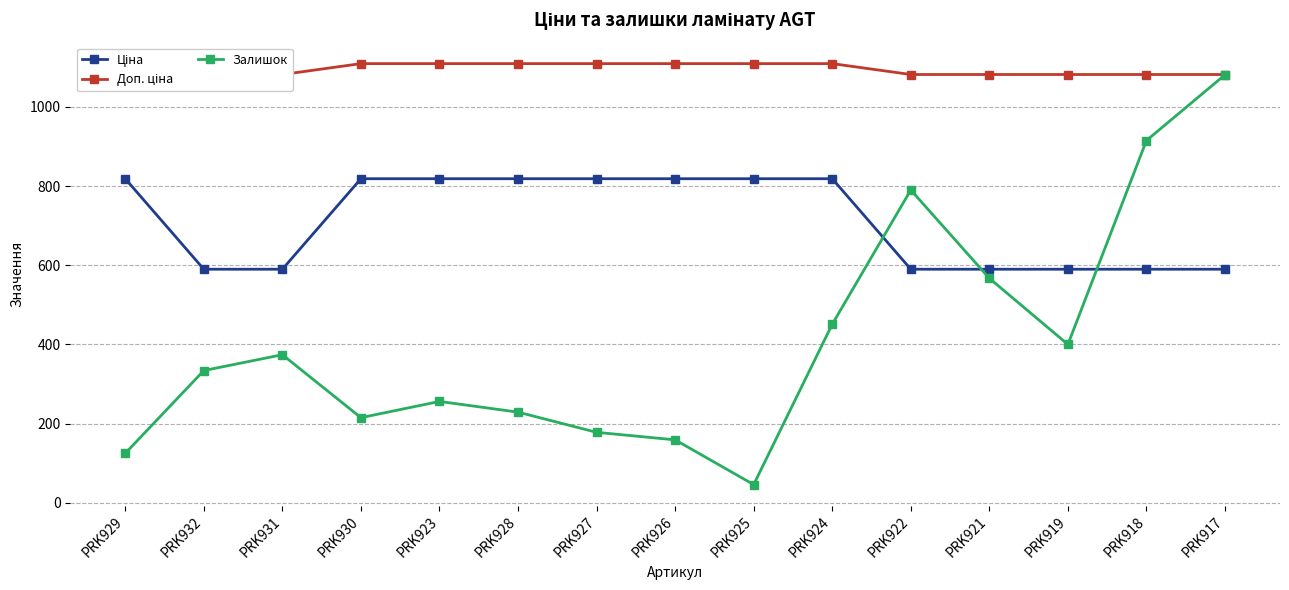

What is the sum of the Ціна values at PRK917 and PRK927?

1408.4